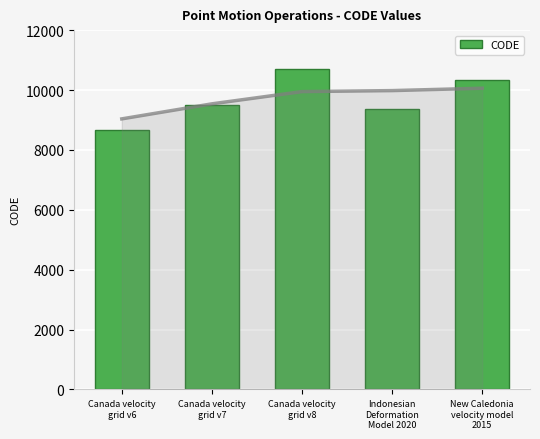

What is the value of the 4th bar from the left?

9375